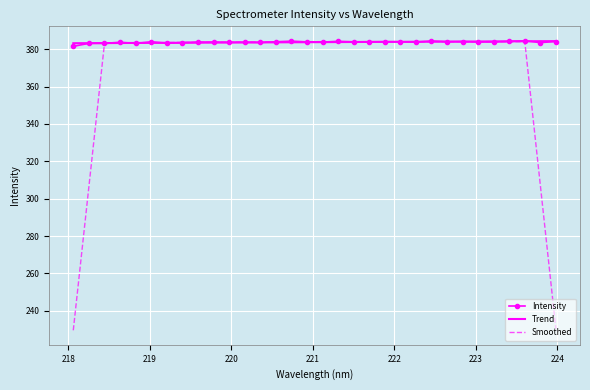

Which series has the widest spread of values?

Smoothed